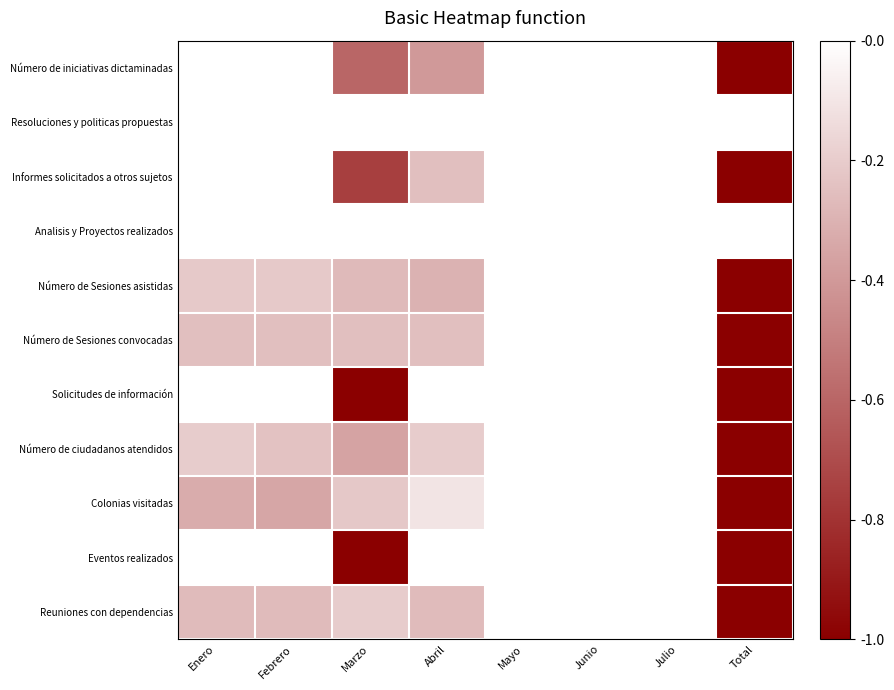

Reading left to right, transcribe all the data shown in this chart.

Número de iniciativas dictaminadas: Enero=0.0	Febrero=0.0	Marzo=0.6	Abril=0.4	Mayo=0.0	Junio=0.0	Julio=0.0	Total=1.0
Resoluciones y politicas propuestas: Enero=0.0	Febrero=0.0	Marzo=0.0	Abril=0.0	Mayo=0.0	Junio=0.0	Julio=0.0	Total=0.0
Informes solicitados a otros sujetos: Enero=0.0	Febrero=0.0	Marzo=0.8	Abril=0.2	Mayo=0.0	Junio=0.0	Julio=0.0	Total=1.0
Analisis y Proyectos realizados: Enero=0.0	Febrero=0.0	Marzo=0.0	Abril=0.0	Mayo=0.0	Junio=0.0	Julio=0.0	Total=0.0
Número de Sesiones asistidas: Enero=0.2	Febrero=0.2	Marzo=0.3	Abril=0.3	Mayo=0.0	Junio=0.0	Julio=0.0	Total=1.0
Número de Sesiones convocadas: Enero=0.2	Febrero=0.2	Marzo=0.2	Abril=0.2	Mayo=0.0	Junio=0.0	Julio=0.0	Total=1.0
Solicitudes de información: Enero=0.0	Febrero=0.0	Marzo=1.0	Abril=0.0	Mayo=0.0	Junio=0.0	Julio=0.0	Total=1.0
Número de ciudadanos atendidos: Enero=0.2	Febrero=0.2	Marzo=0.4	Abril=0.2	Mayo=0.0	Junio=0.0	Julio=0.0	Total=1.0
Colonias visitadas: Enero=0.3	Febrero=0.4	Marzo=0.2	Abril=0.1	Mayo=0.0	Junio=0.0	Julio=0.0	Total=1.0
Eventos realizados: Enero=0.0	Febrero=0.0	Marzo=1.0	Abril=0.0	Mayo=0.0	Junio=0.0	Julio=0.0	Total=1.0
Reuniones con dependencias: Enero=0.3	Febrero=0.3	Marzo=0.2	Abril=0.3	Mayo=0.0	Junio=0.0	Julio=0.0	Total=1.0